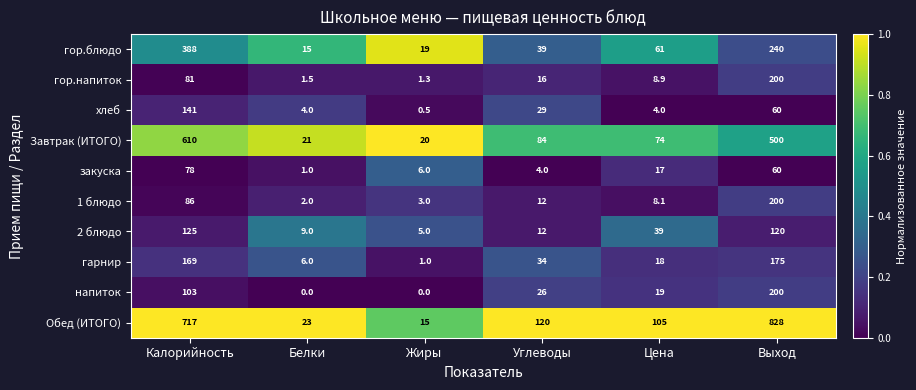

Is it true that гарнир equals 7.9 at Белки?

False